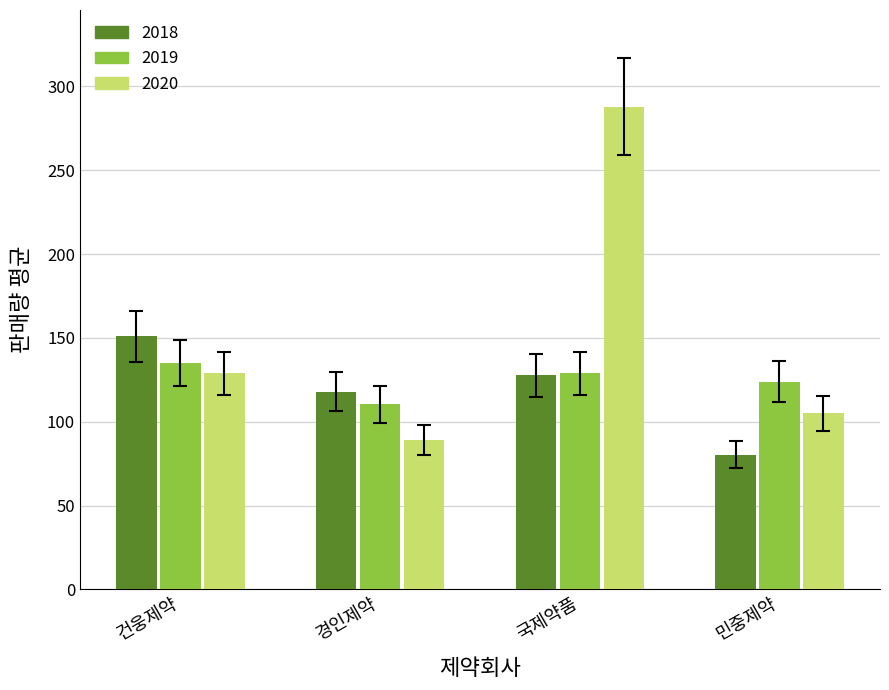

Is the value of 2019 at 경인제약 greater than the value of 2018 at 경인제약?

No